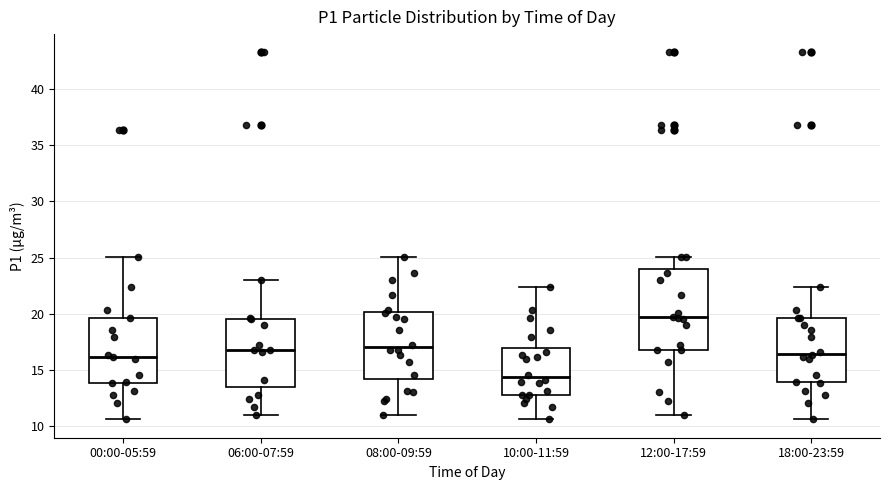

Reading left to right, read every box against the y-axis: the position of its median line, the range the box covers, and the ends of its whiskers. The values are not printed on the chart, so give them approximately, as read against the axis.

00:00-05:59: median 16.0, box 14.0 to 19.5, whiskers 10.5 to 25.0
06:00-07:59: median 17.0, box 13.5 to 19.5, whiskers 11.0 to 23.0
08:00-09:59: median 17.0, box 14.0 to 20.0, whiskers 11.0 to 25.0
10:00-11:59: median 14.5, box 13.0 to 17.0, whiskers 10.5 to 22.5
12:00-17:59: median 19.5, box 17.0 to 24.0, whiskers 11.0 to 25.0
18:00-23:59: median 16.5, box 14.0 to 19.5, whiskers 10.5 to 22.5